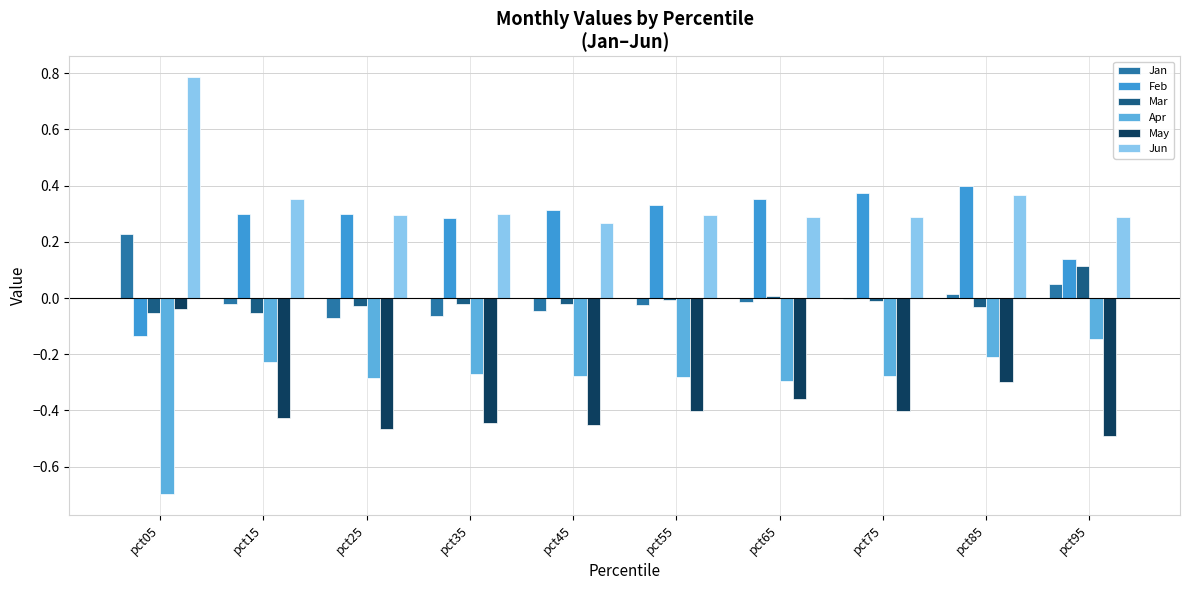

Which series has the widest spread of values?

Apr